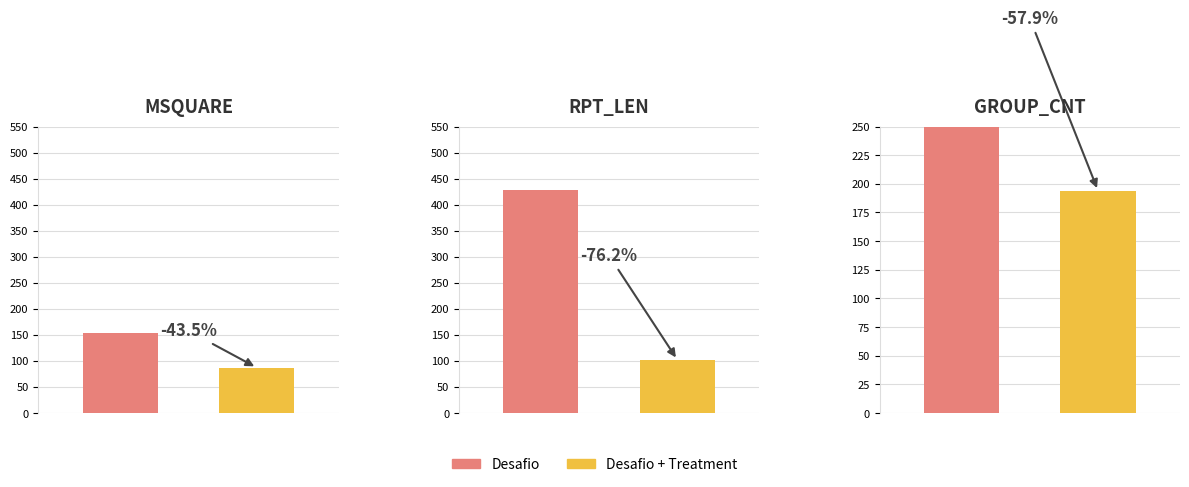

Reading right to left, list all the values displayed in this chart.

Desafio: GROUP_CNT=461	RPT_LEN=428	MSQUARE=154
Desafio + Treatment: GROUP_CNT=194	RPT_LEN=102	MSQUARE=87